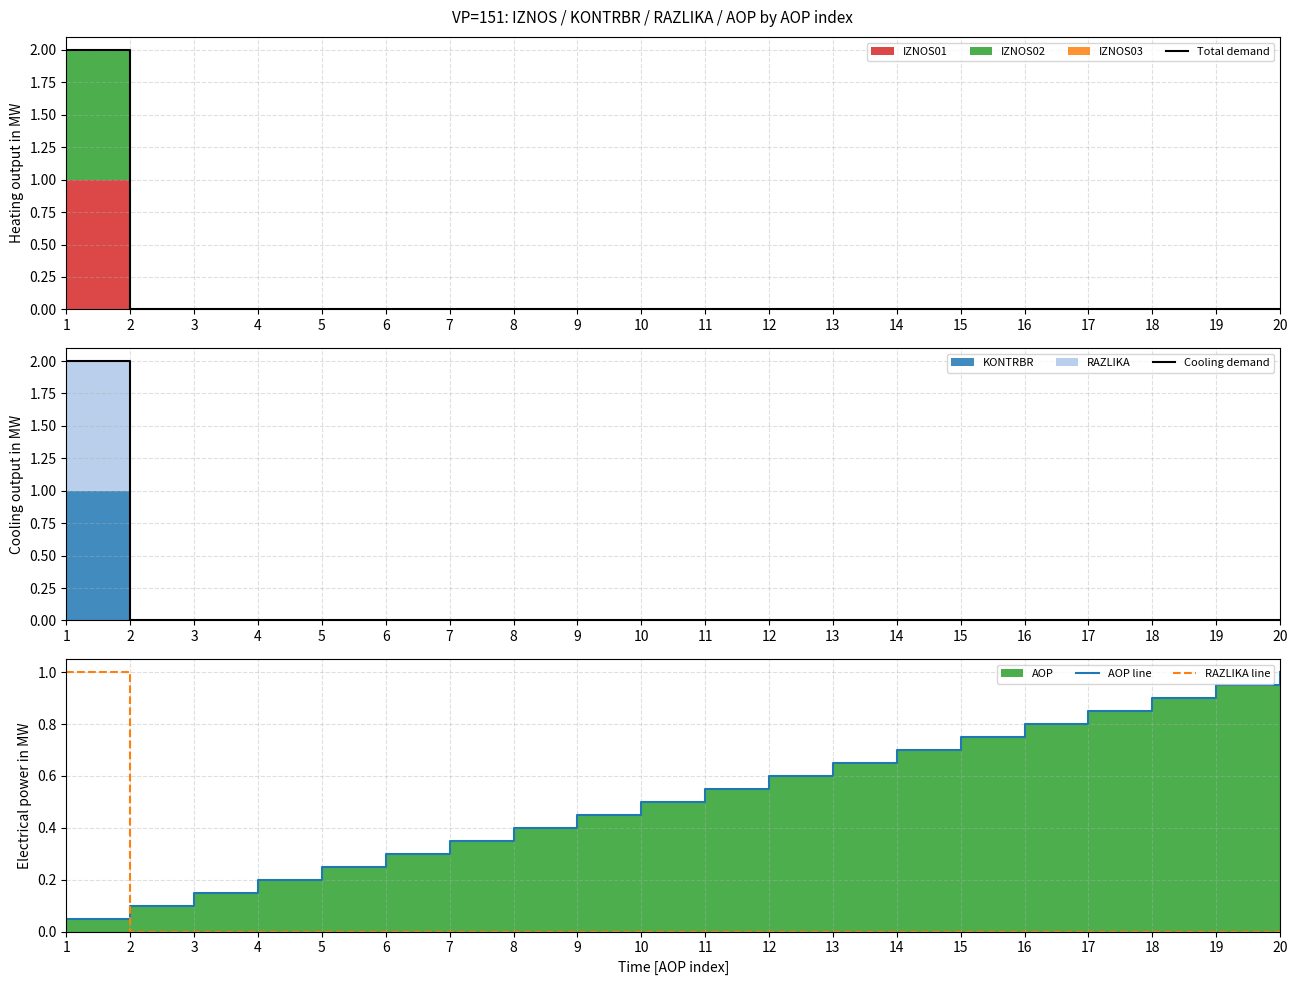

Which series has the largest total across all categories?

AOP line